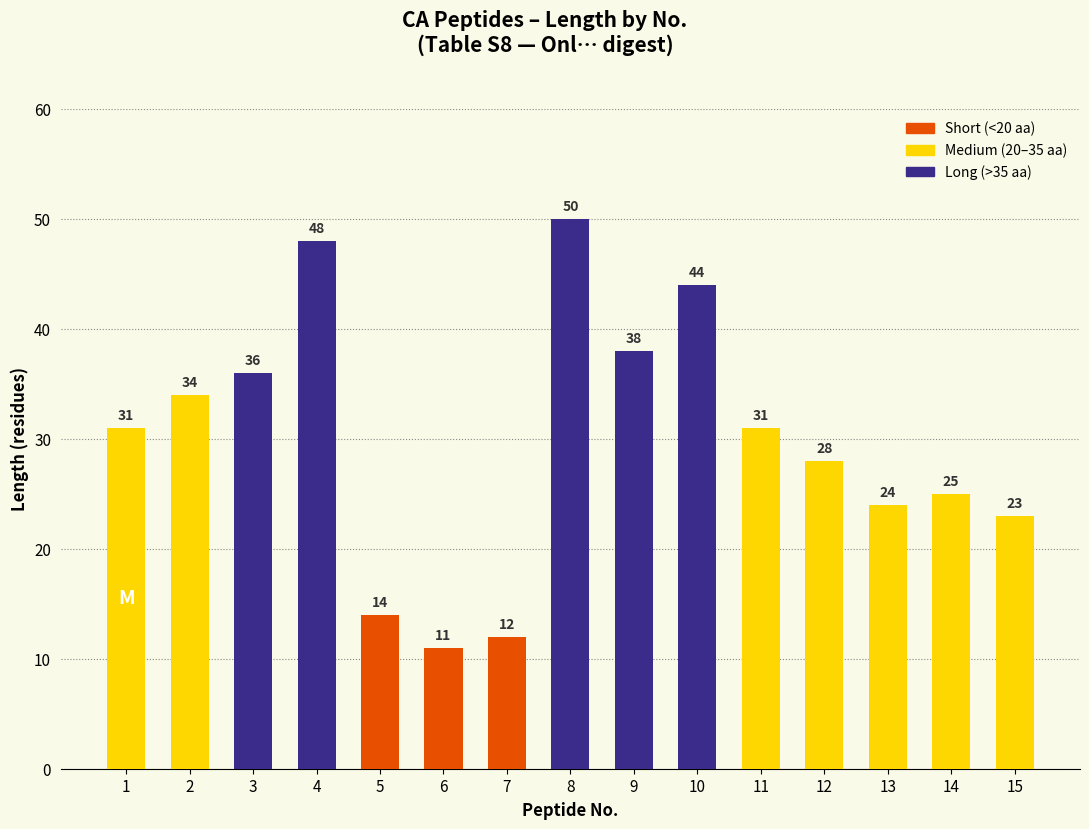

Are the bars grouped side by side (vs. stacked)?

No